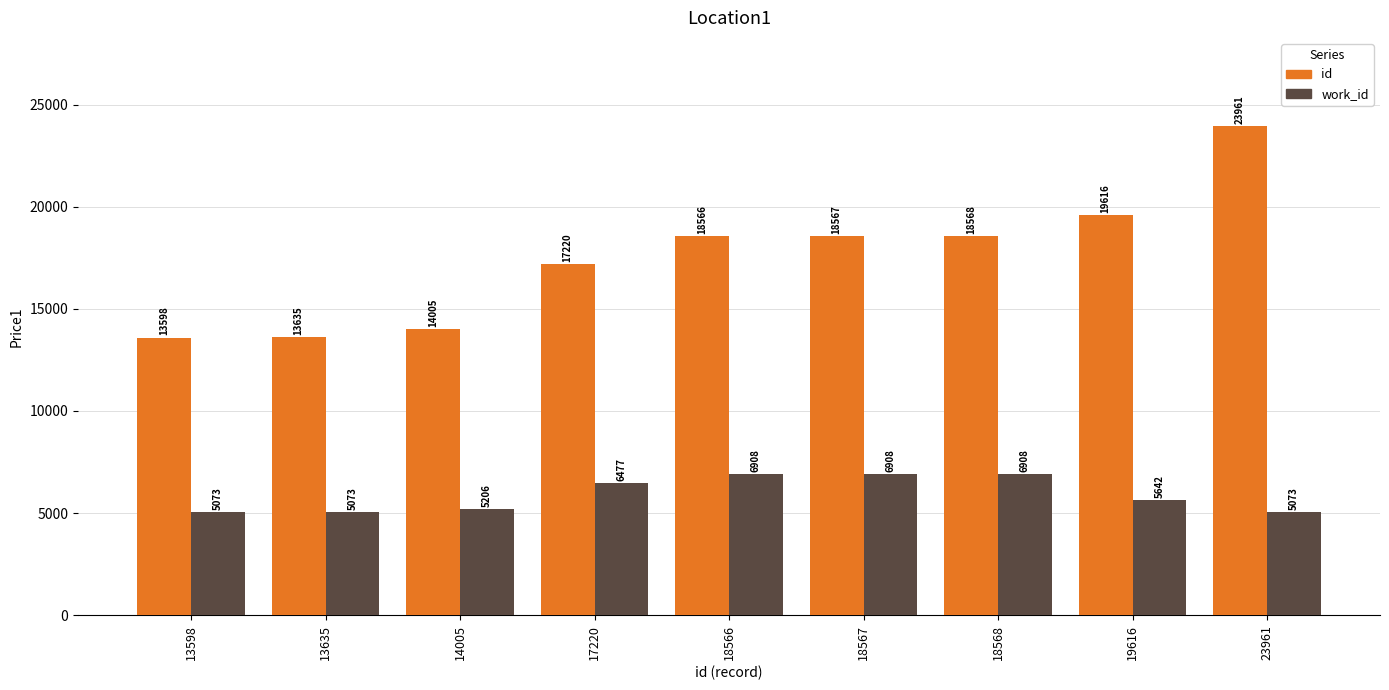

True or false: id has a value of 13635 at 13635.

True